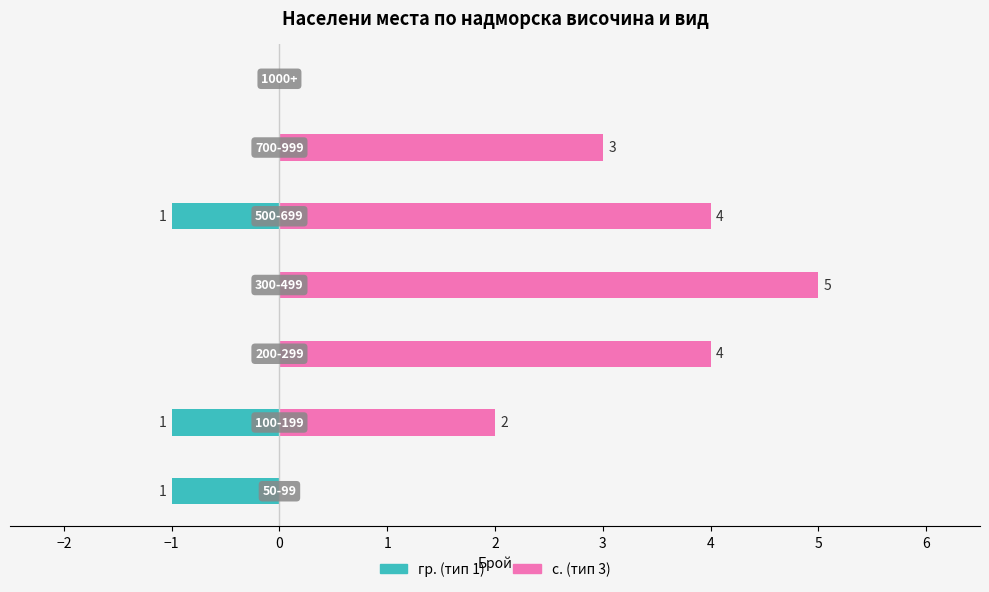

How many categories are shown in the chart?

7